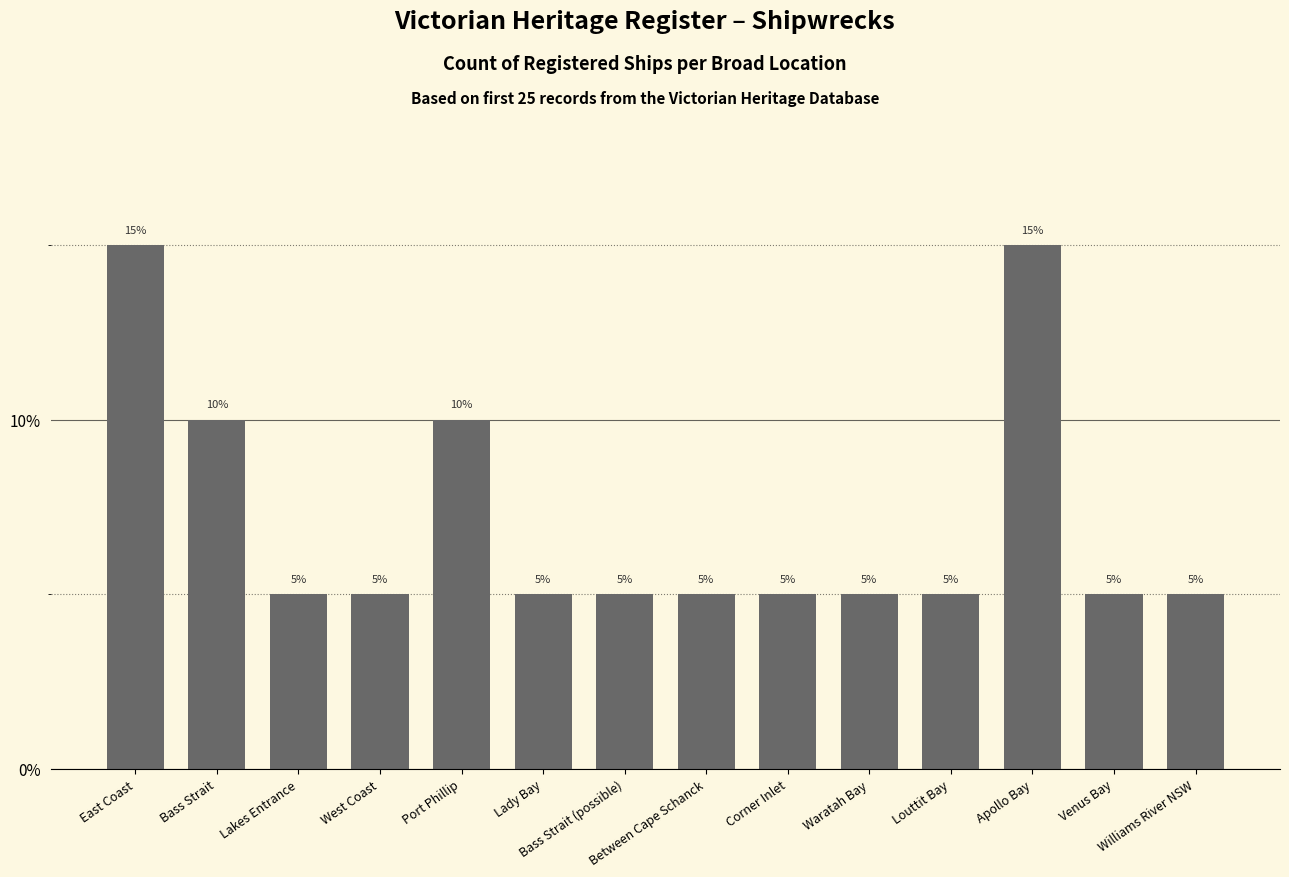

Are the bars grouped side by side (vs. stacked)?

No